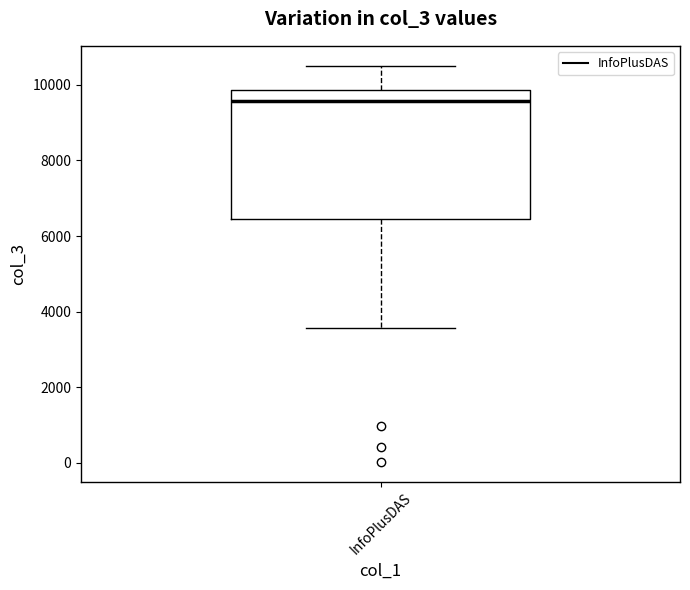

Read this box plot against the y-axis: the position of the median line, the range covered by the box, and the ends of both whiskers. The values are not printed on the chart, so give them approximately, as read against the axis.

median 9600, box 6400 to 9800, whiskers 3600 to 10600